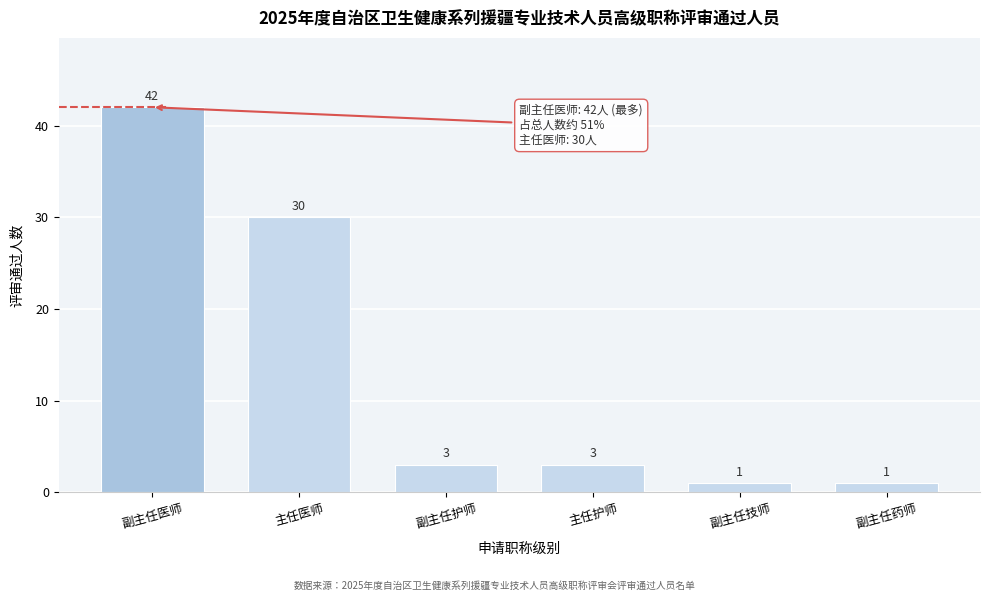

Reading left to right, extract all data points from this chart.

副主任医师=42	主任医师=30	副主任护师=3	主任护师=3	副主任技师=1	副主任药师=1